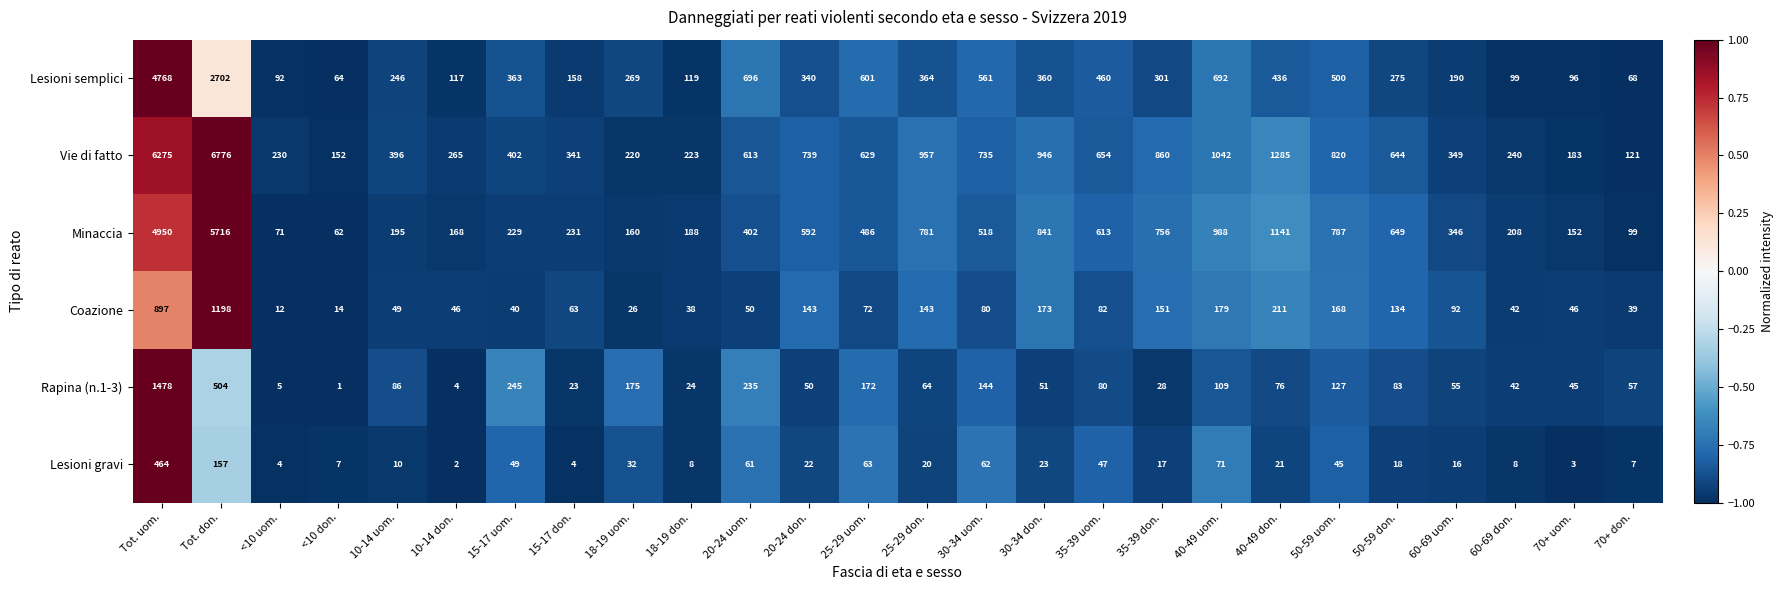

What is the minimum value shown in the chart?

1